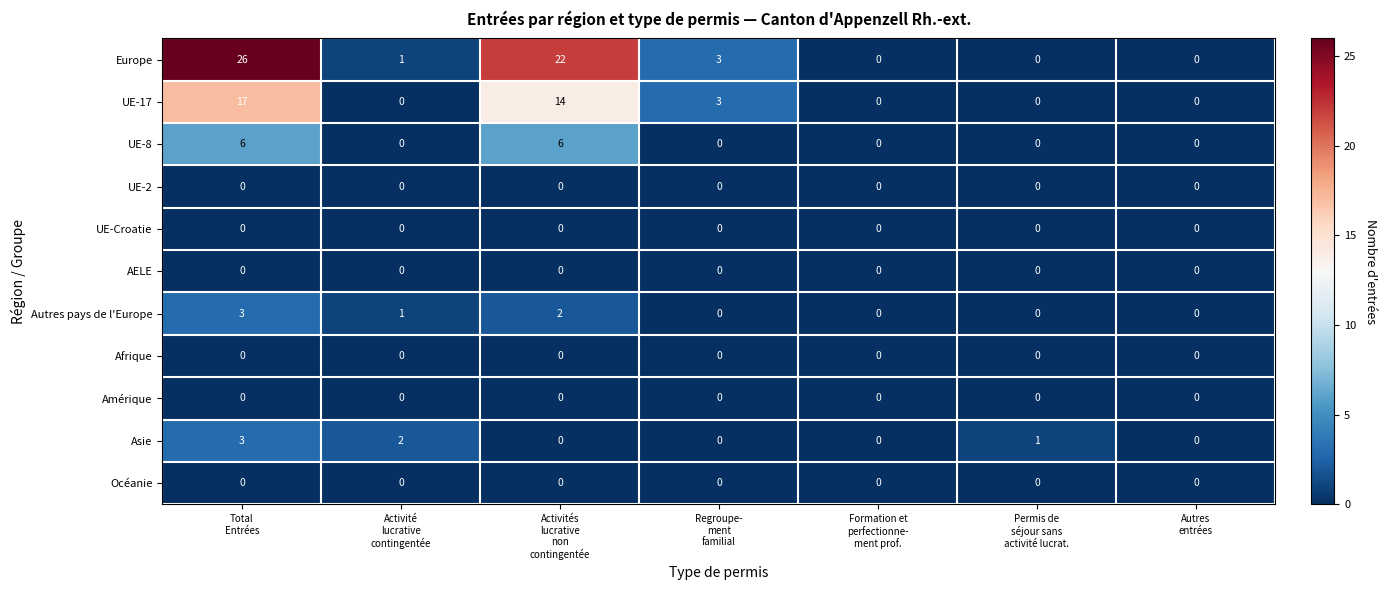

Which label corresponds to the largest value in the chart?

Total
Entrées